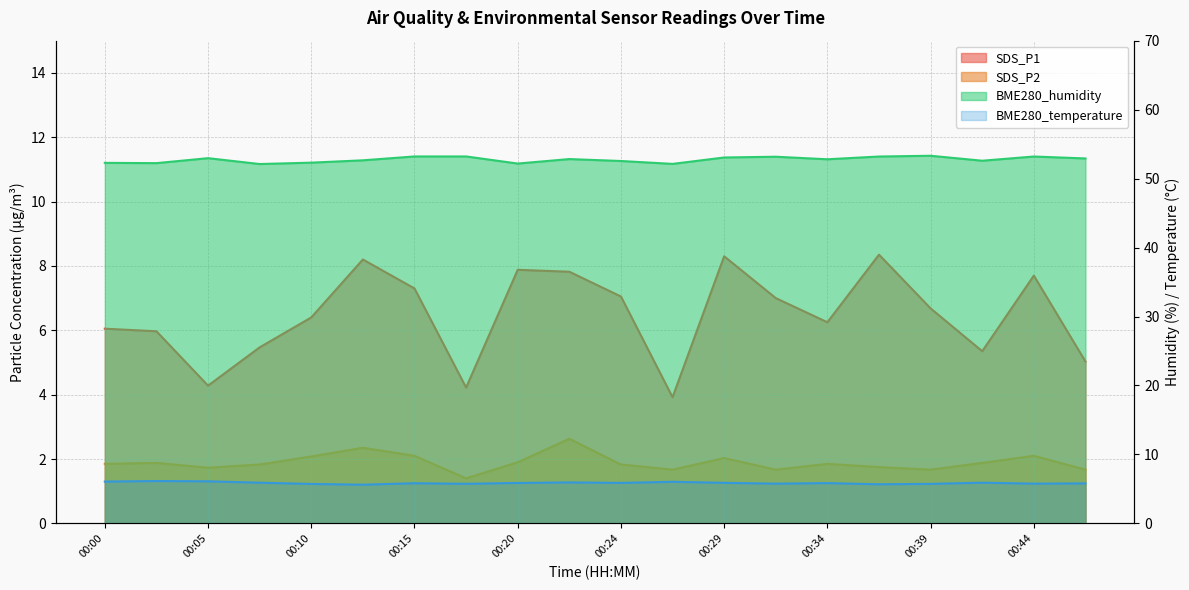

At 00:34, list the series in order from largest to smallest.

BME280_humidity, SDS_P1, BME280_temperature, SDS_P2